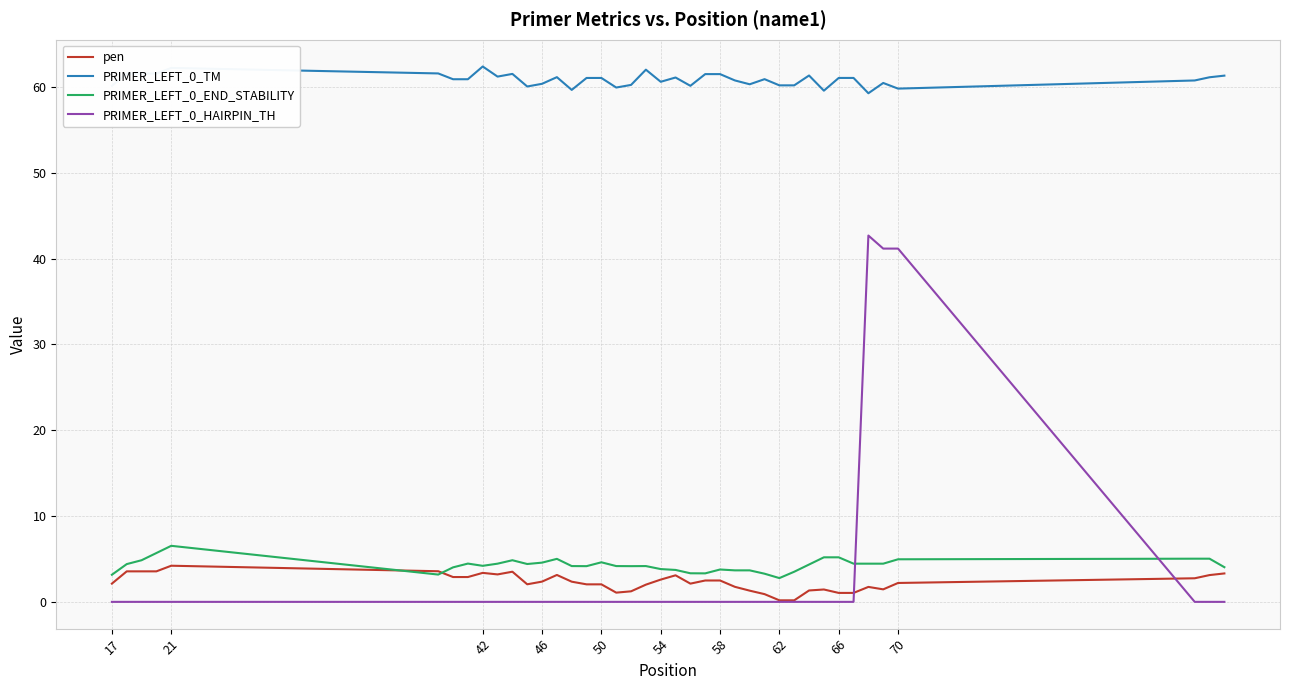

What is the maximum value for PRIMER_LEFT_0_END_STABILITY?

6.5